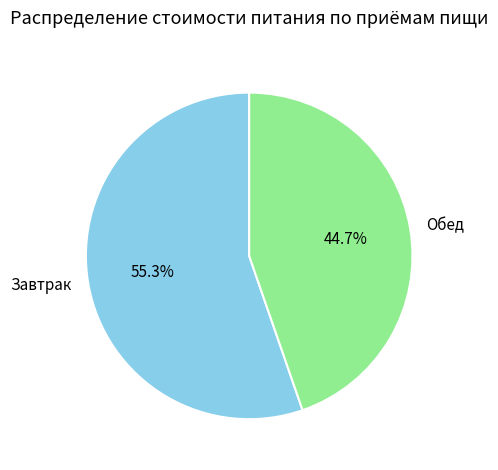

What is the ratio of the value at Обед to the value at Завтрак?

0.8